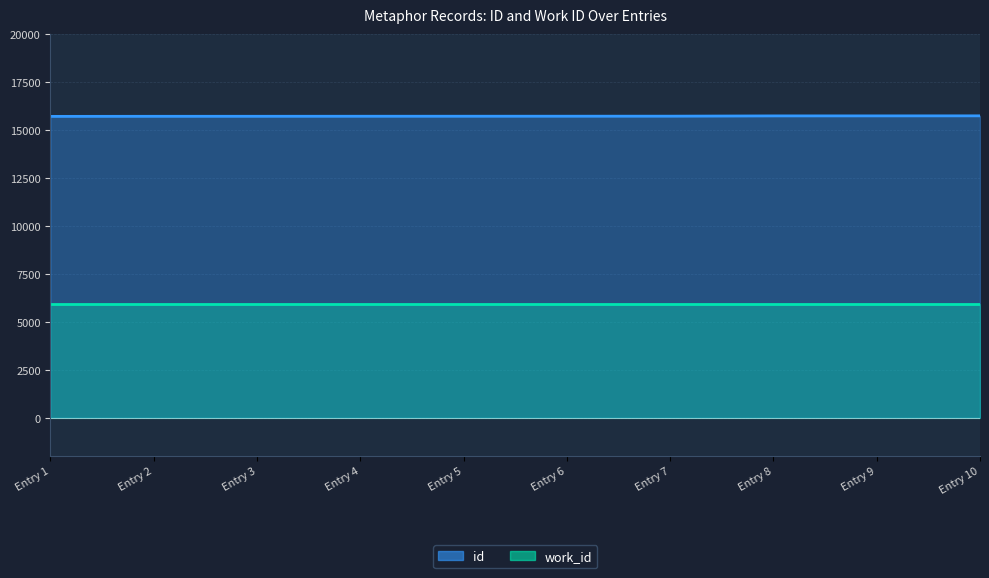

What is the value of the 1st point from the left?

15710